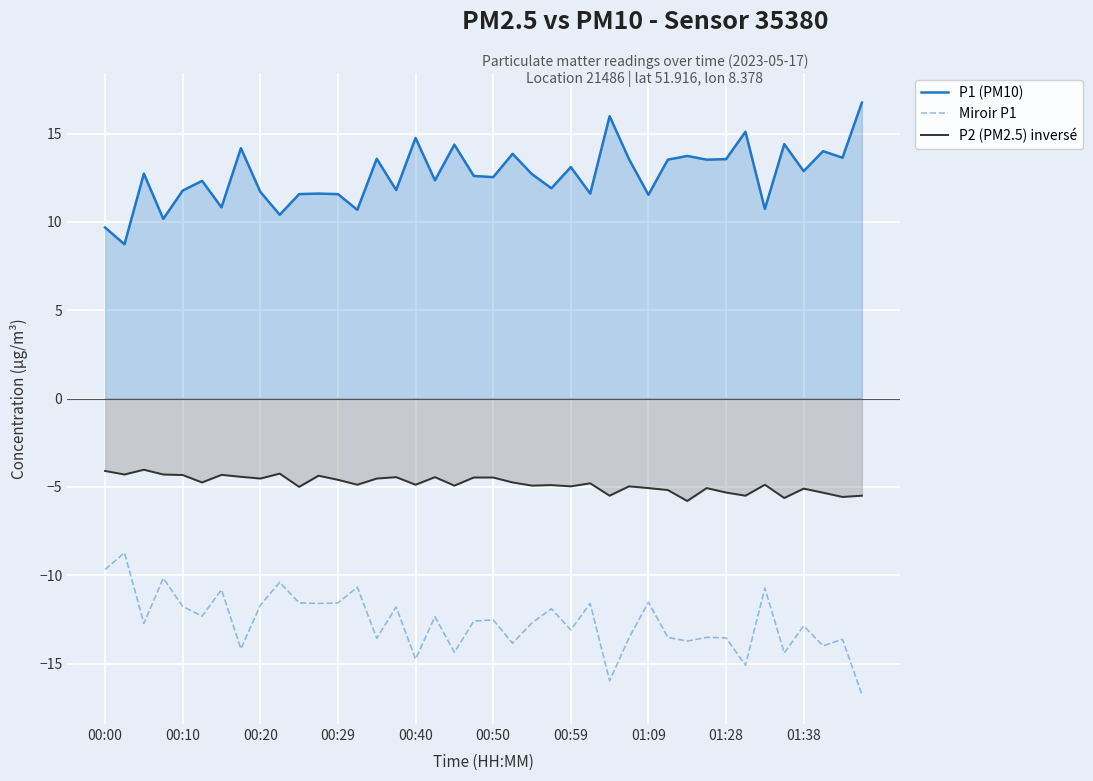

True or false: P2 (PM2.5) inversé and P1 (PM10) cross at least once.

False